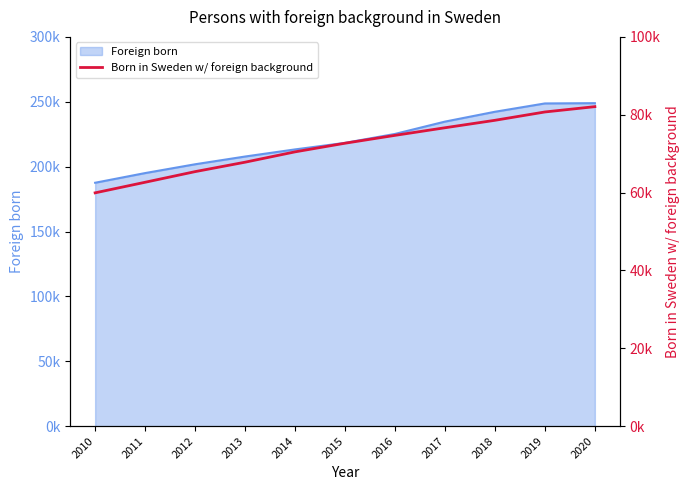

Count the number of categories in the chart.

11